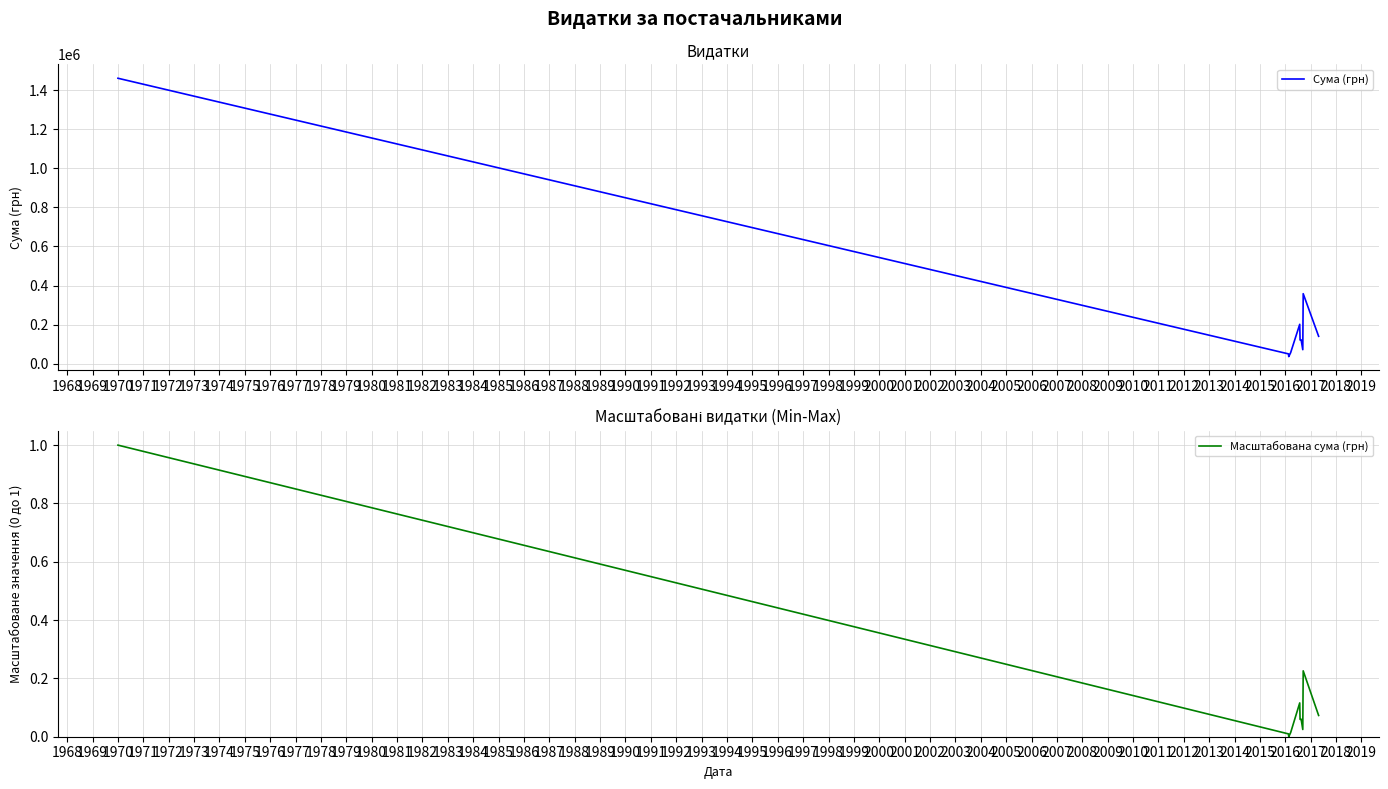

What is the value of the Масштабована сума (грн) point at the 5th from the left?

0.1